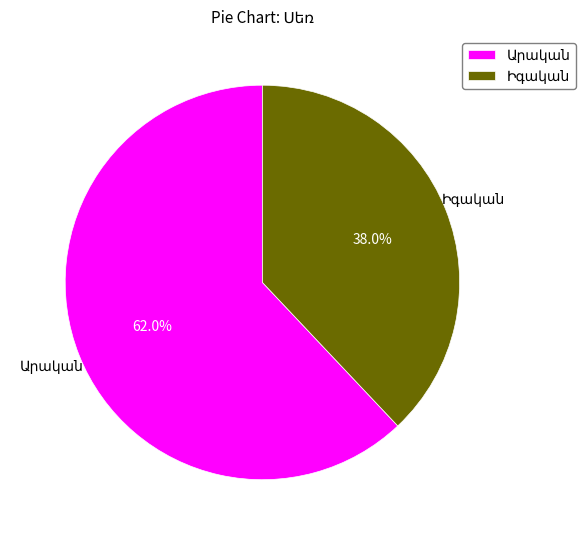

To the nearest percent, what is the average slice percentage?

50%